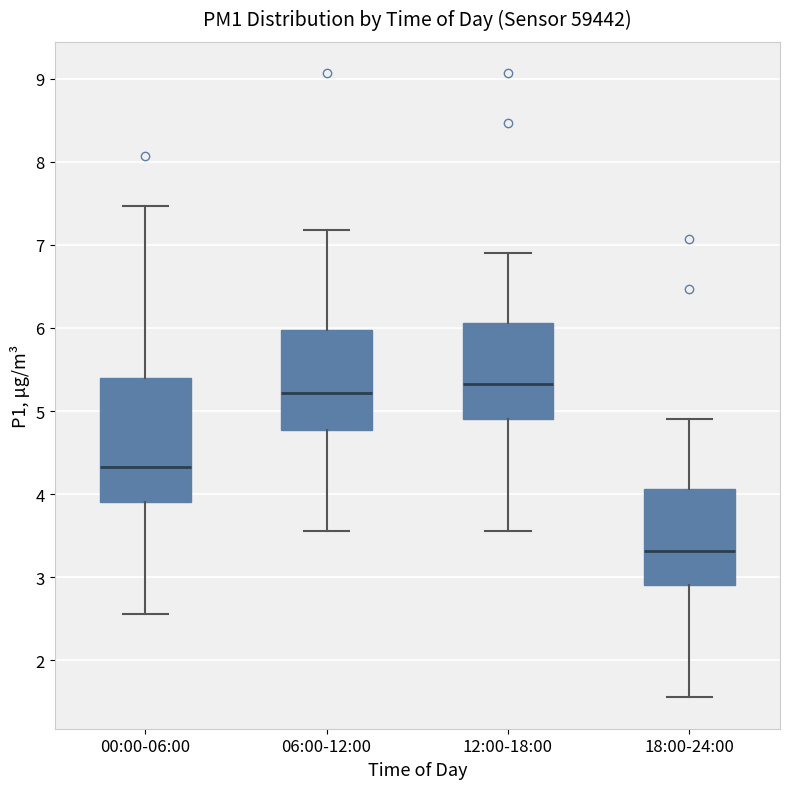

Reading left to right, read every box against the y-axis: the position of its median line, the range the box covers, and the ends of its whiskers. The values are not printed on the chart, so give them approximately, as read against the axis.

00:00-06:00: median 4.3, box 3.9 to 5.4, whiskers 2.6 to 7.5
06:00-12:00: median 5.2, box 4.8 to 6.0, whiskers 3.6 to 7.2
12:00-18:00: median 5.3, box 4.9 to 6.1, whiskers 3.6 to 6.9
18:00-24:00: median 3.3, box 2.9 to 4.1, whiskers 1.6 to 4.9